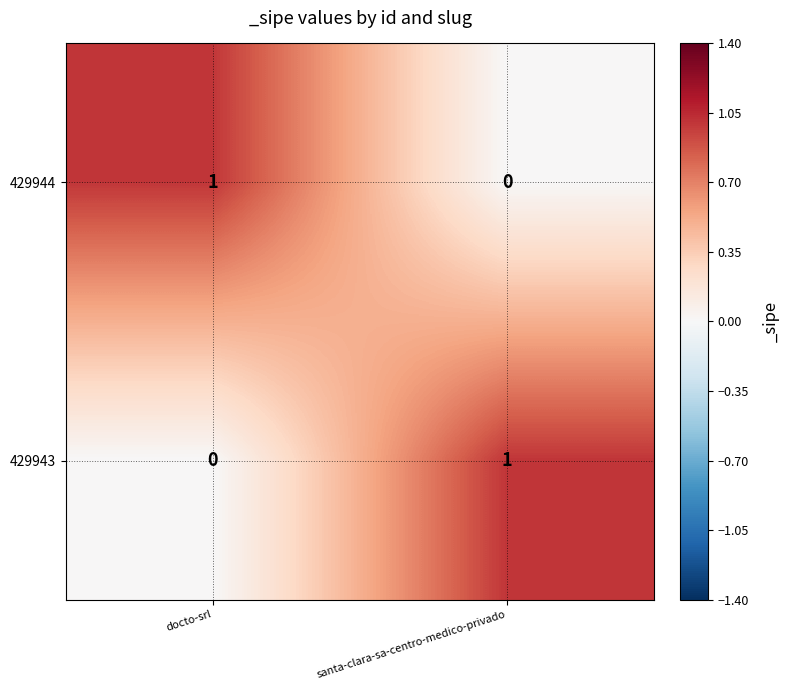

Is it true that 429943 equals 2 at santa-clara-sa-centro-medico-privado?

False